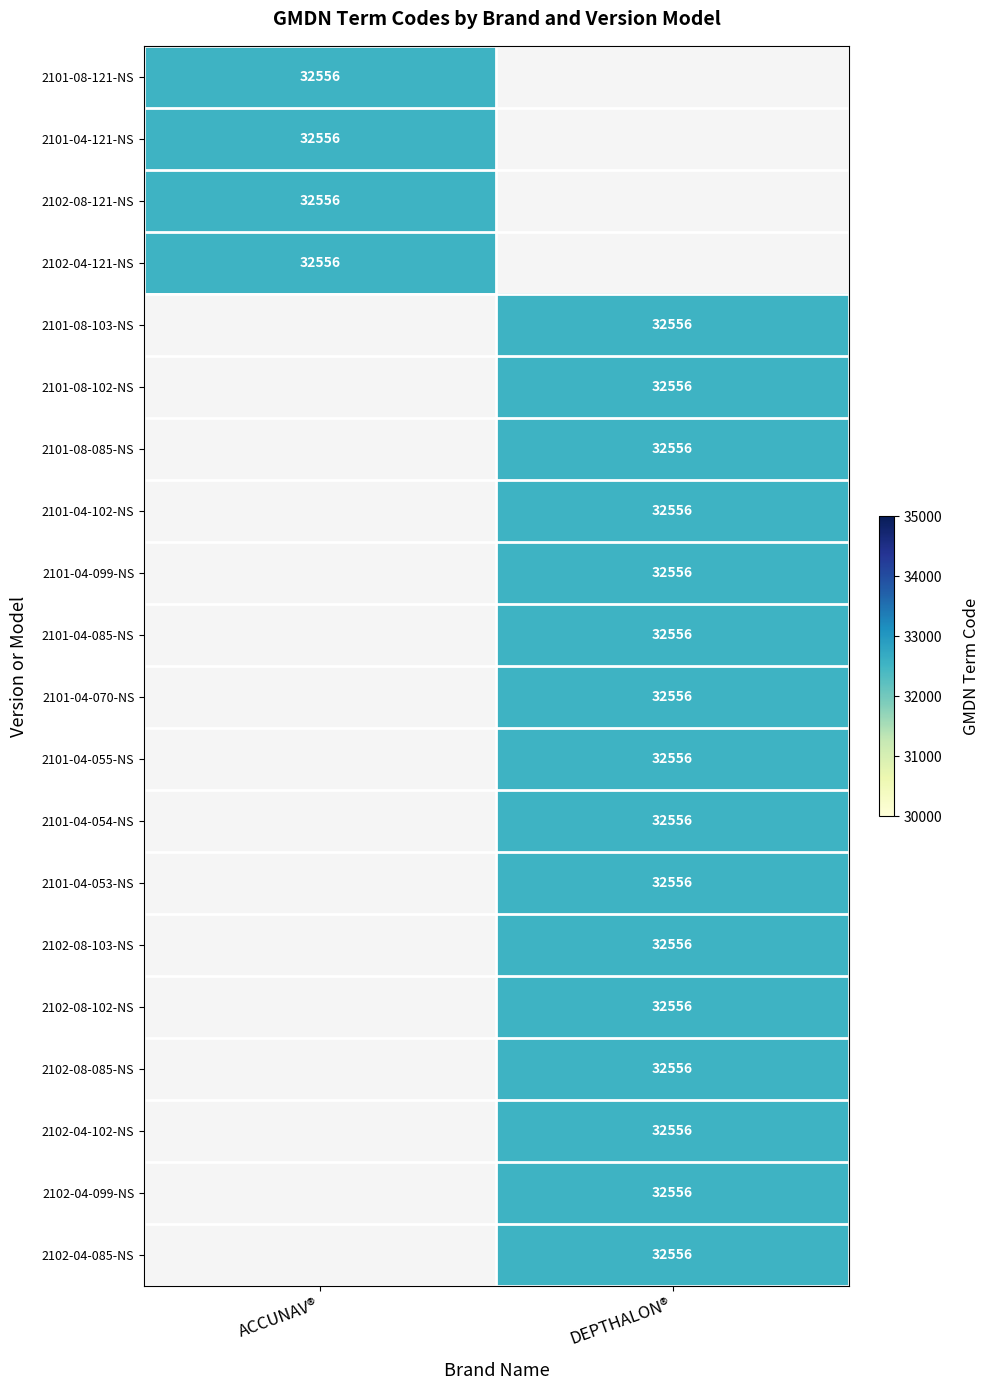

Rank the categories by DEPTHALON® value from highest to lowest.

2101-08-103-NS, 2101-08-102-NS, 2101-08-085-NS, 2101-04-102-NS, 2101-04-099-NS, 2101-04-085-NS, 2101-04-070-NS, 2101-04-055-NS, 2101-04-054-NS, 2101-04-053-NS, 2102-08-103-NS, 2102-08-102-NS, 2102-08-085-NS, 2102-04-102-NS, 2102-04-099-NS, 2102-04-085-NS, 2101-08-121-NS, 2101-04-121-NS, 2102-08-121-NS, 2102-04-121-NS